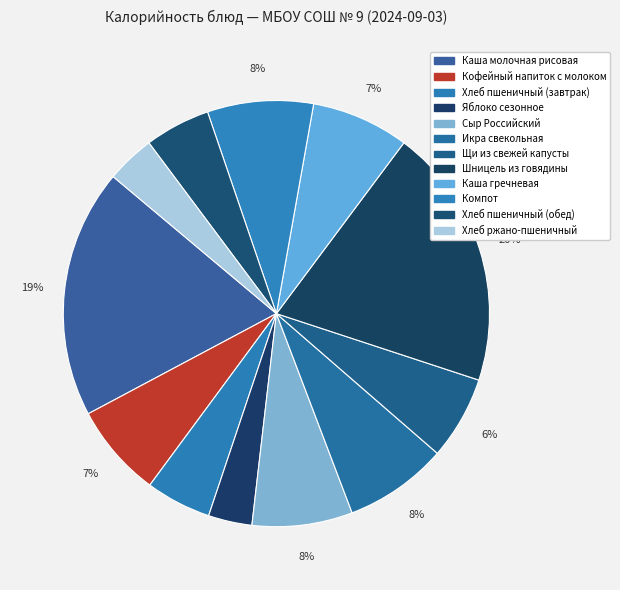

The Яблоко сезонное slice represents 15% of the pie. True or false?

False